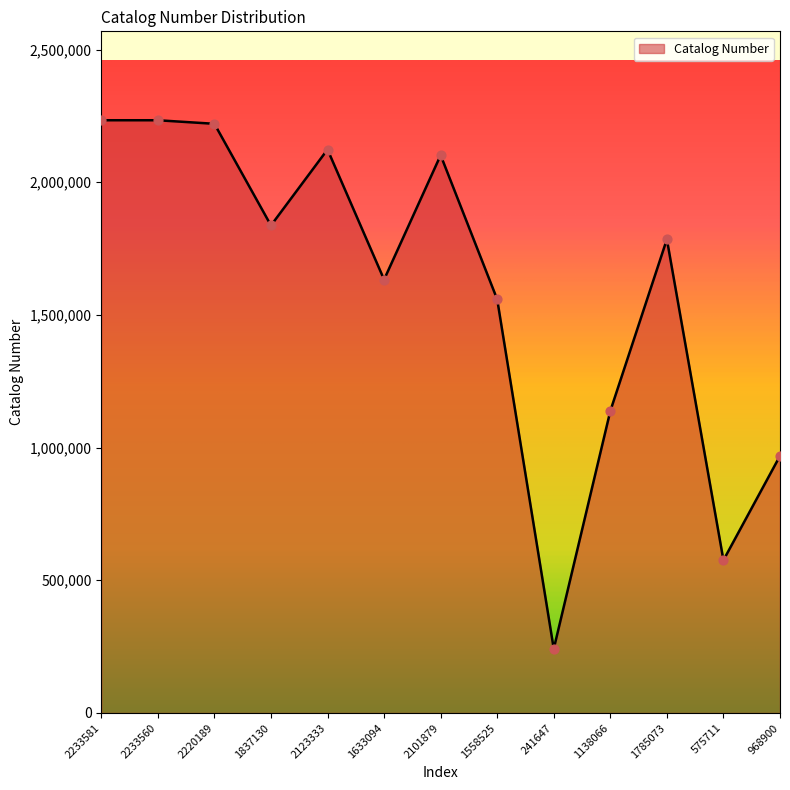

Which has a higher value, 1785073 or 2233581?

2233581